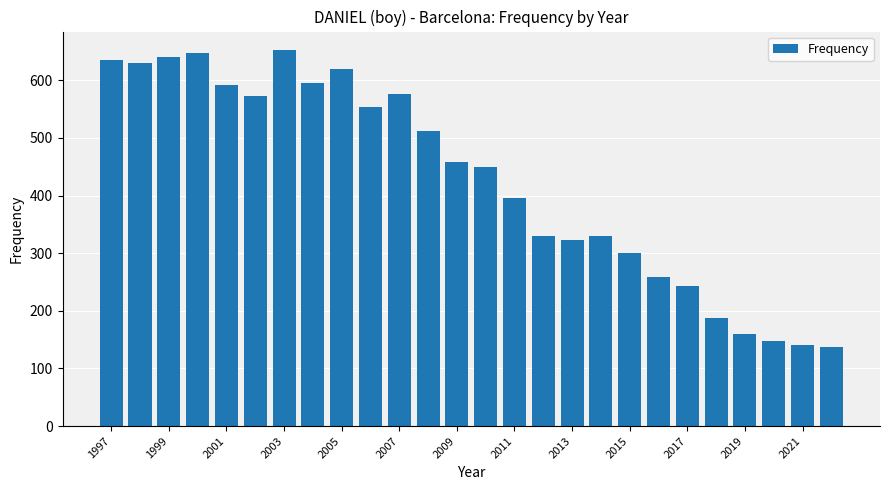

What is the value of the 3rd bar from the left?

640